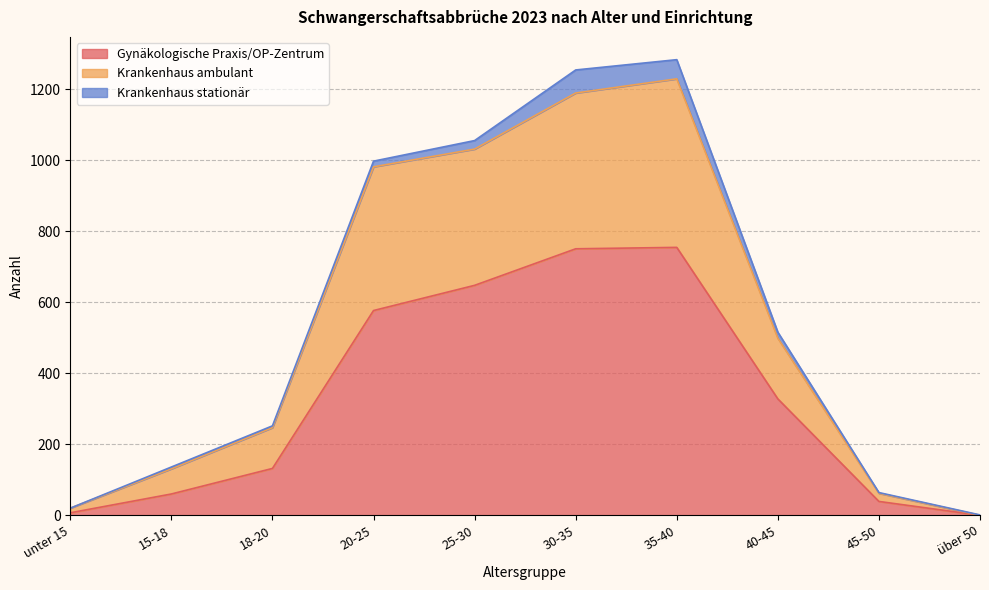

What is the label of the 10th point from the left?

über 50